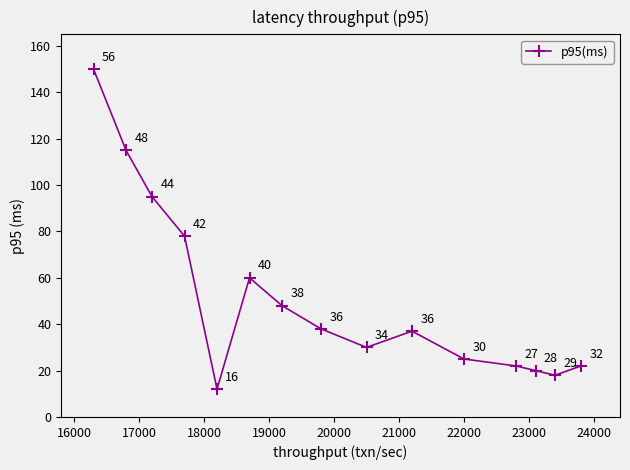

True or false: the data has more than 0 interior local peaks.

True